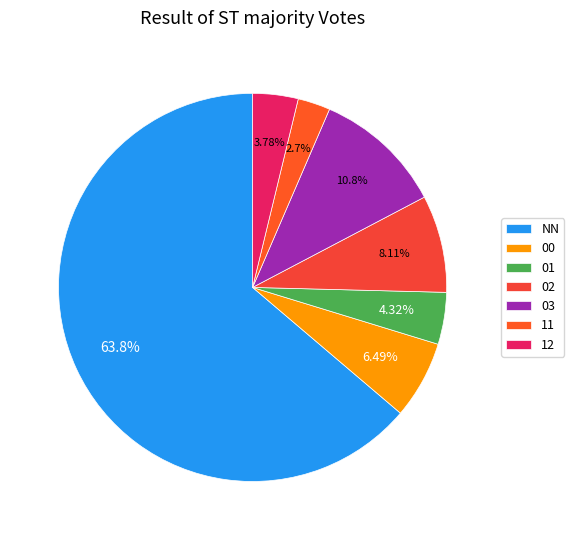

How many segments does this pie chart have?

7